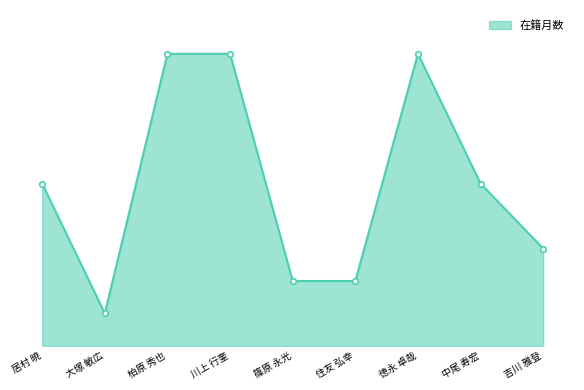

Does the chart have visible grid lines?

No